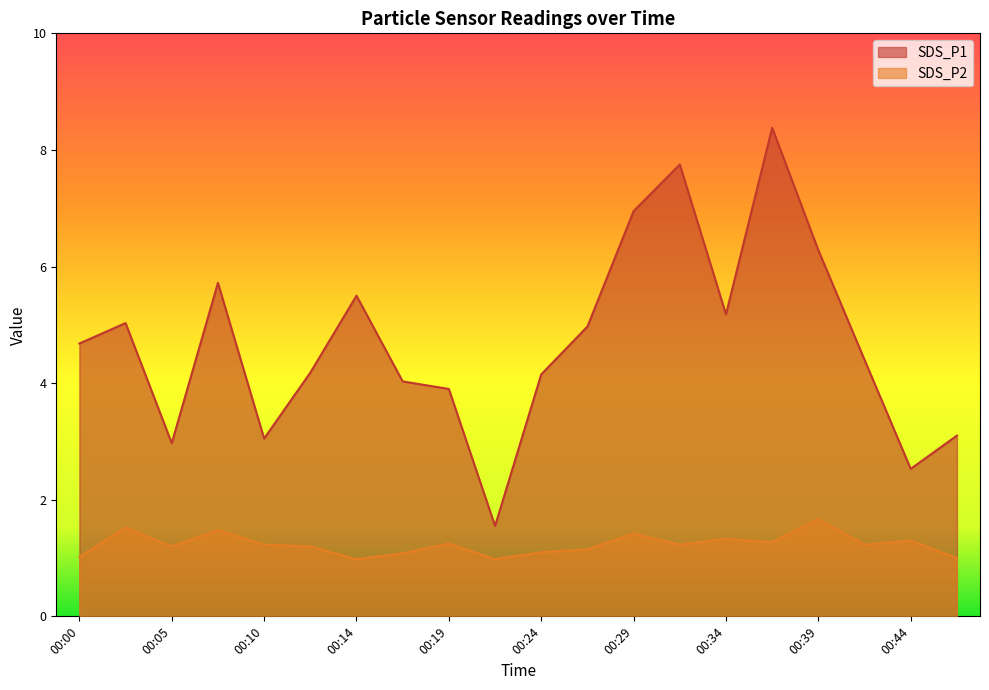

How many values in the SDS_P1 series exceed 4?

14